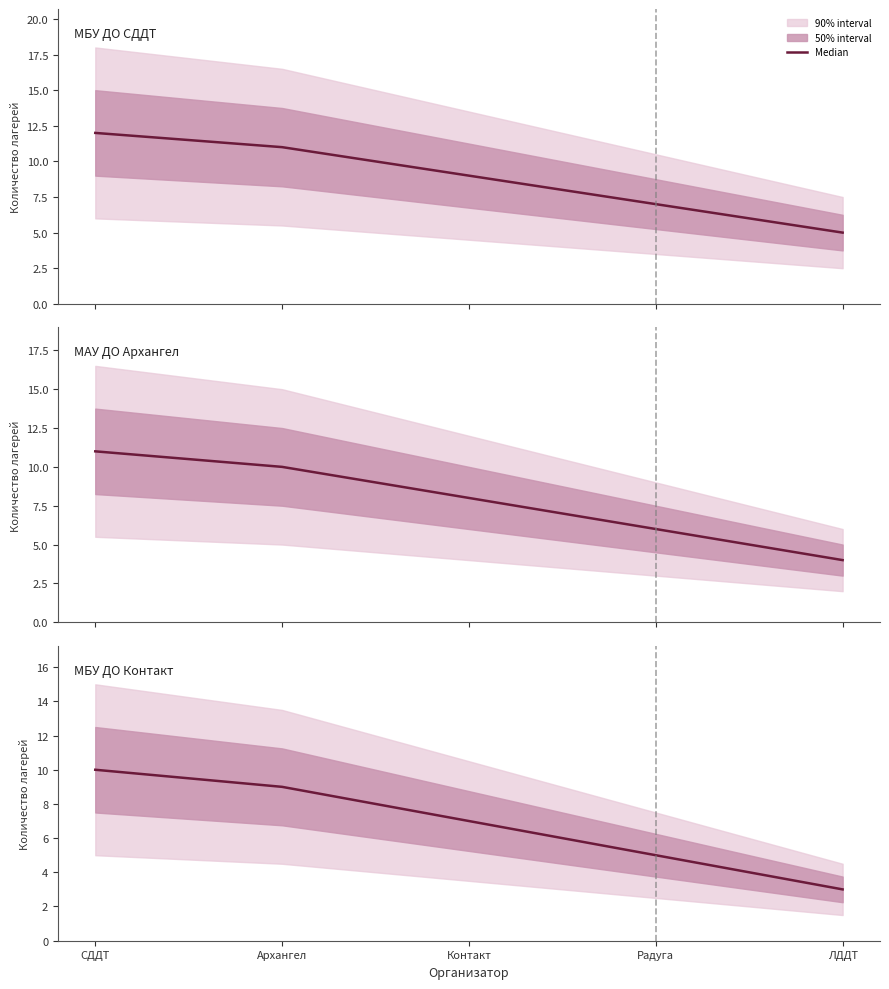

How many lines are shown in the chart?

1